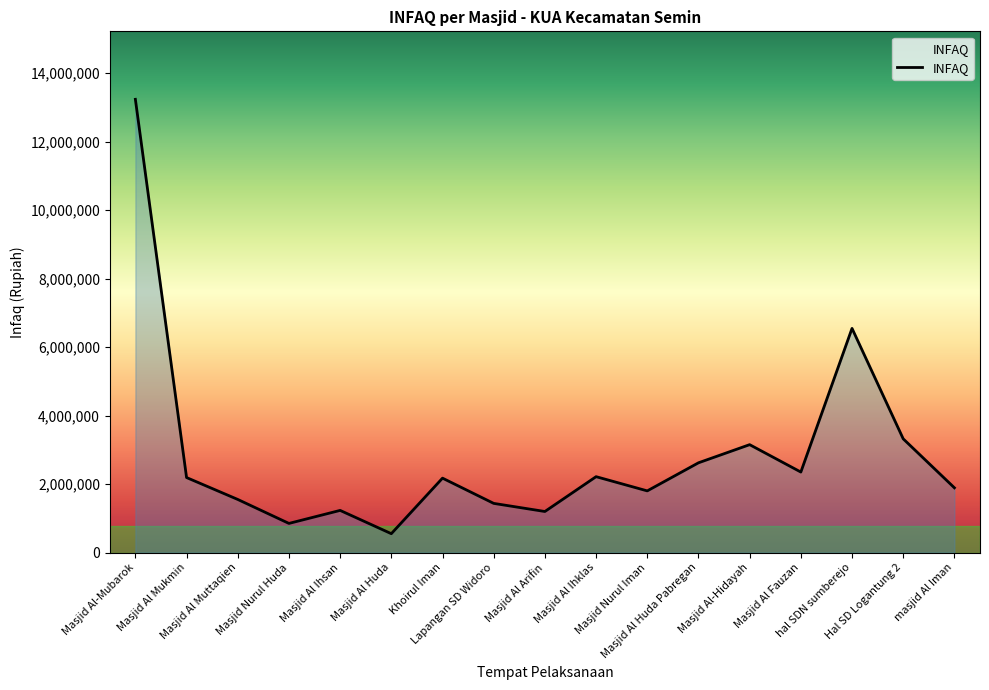

What is the approximate value at Masjid Nurul Huda?

850000